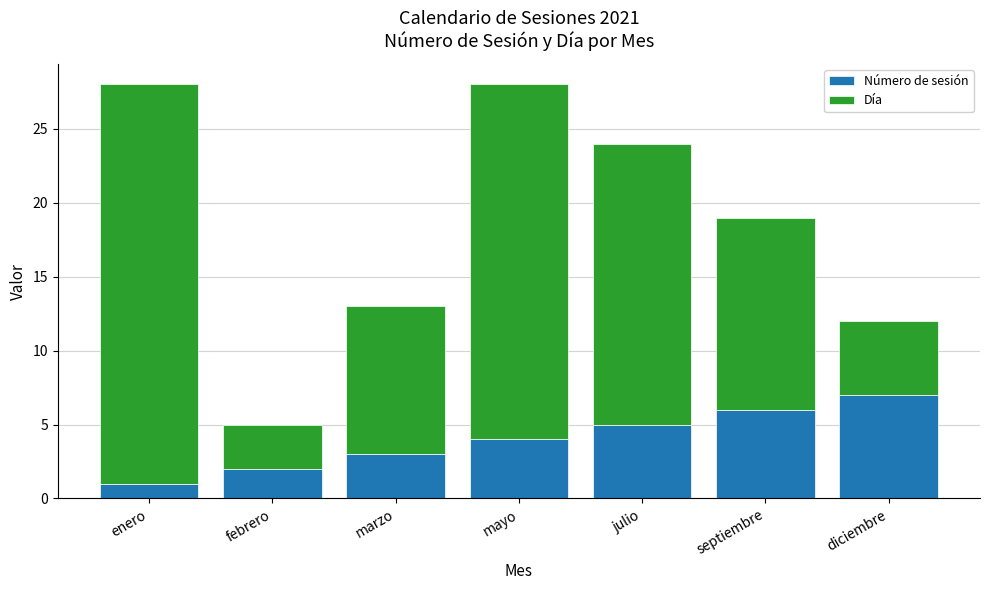

Does the chart contain any negative values?

No